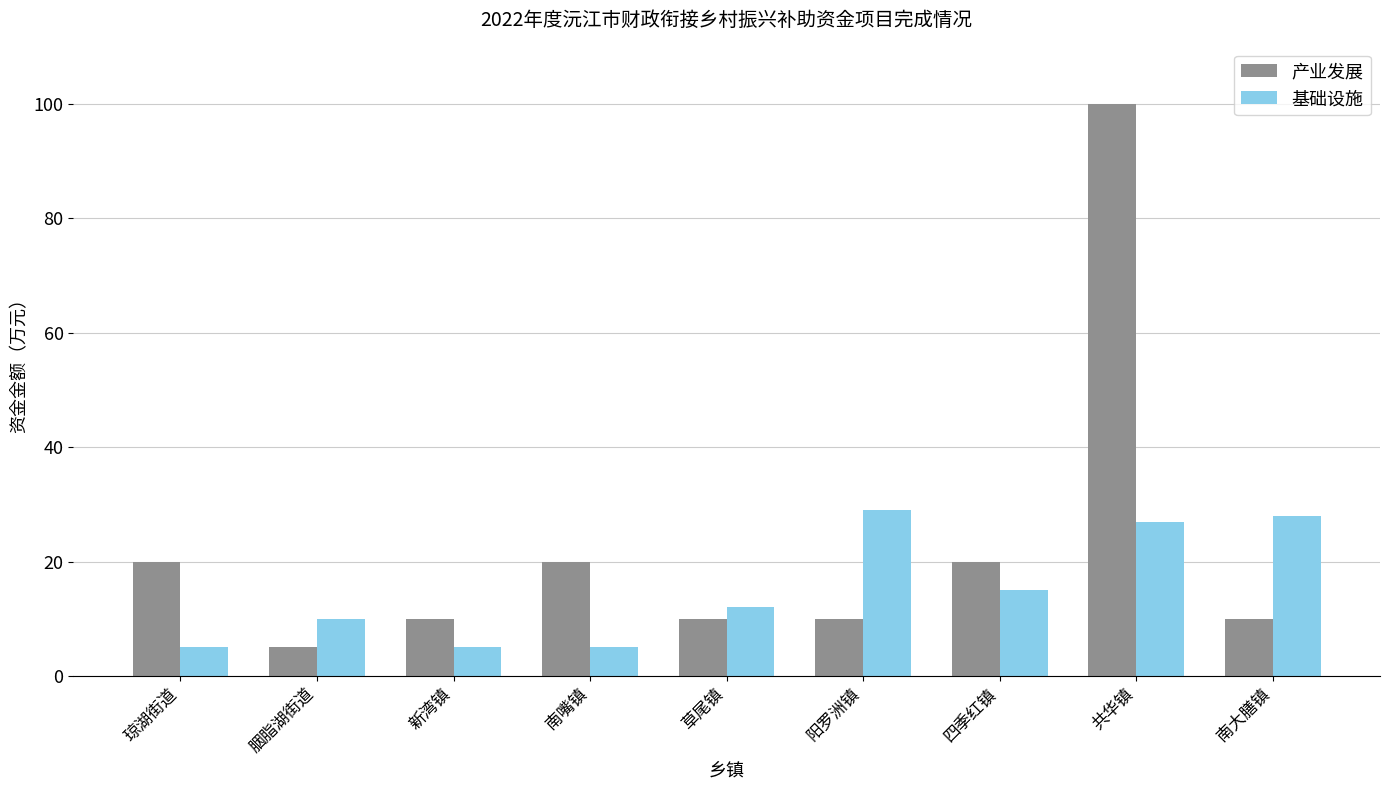

What are all the series names shown in the legend?

产业发展, 基础设施